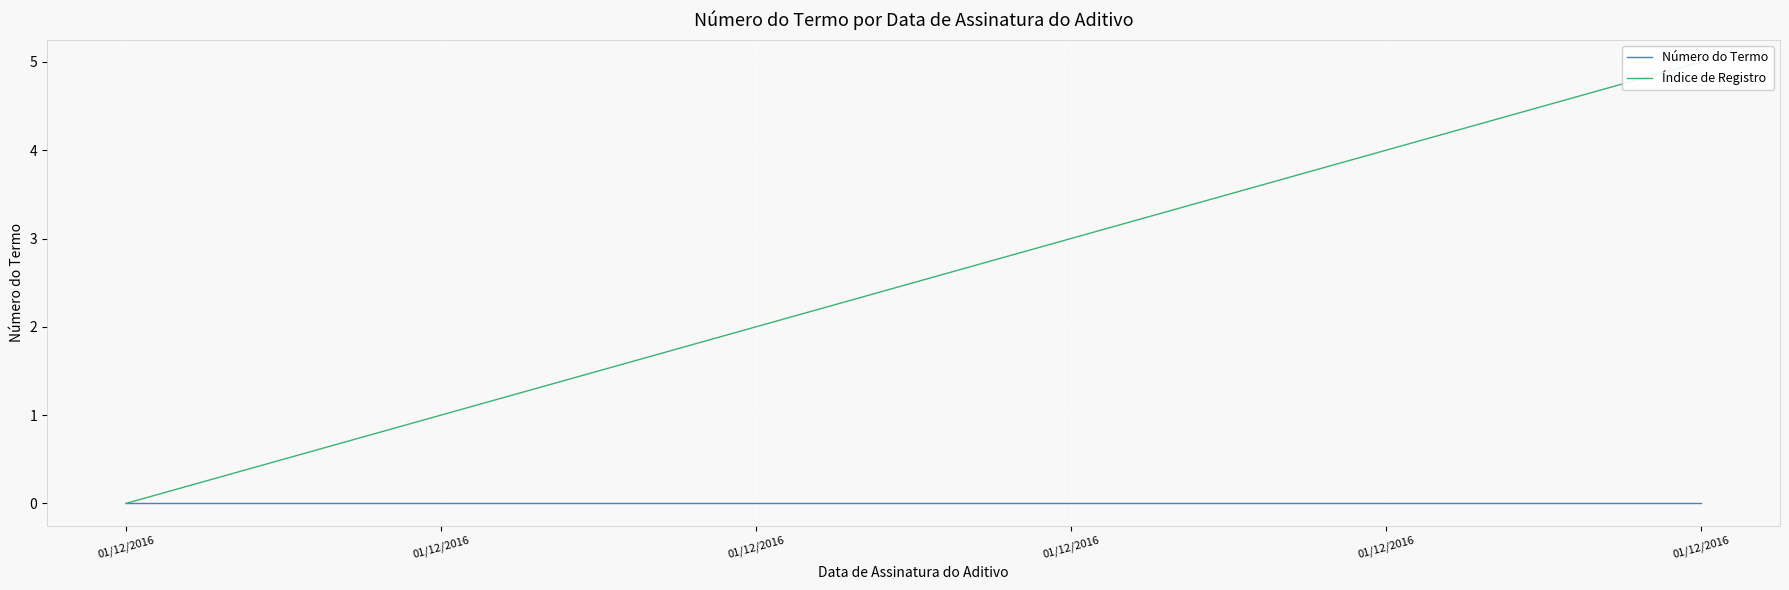

What is the maximum value shown in the chart?

5